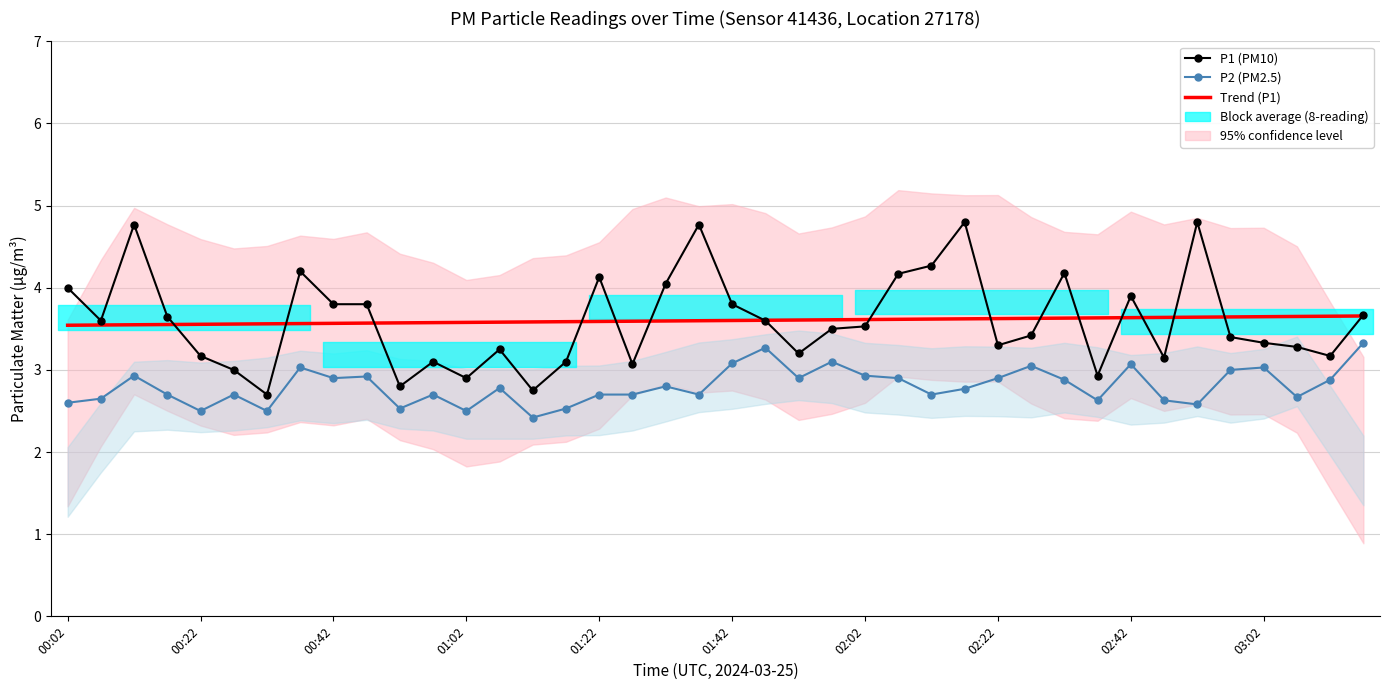

How many data points does each series have?

40